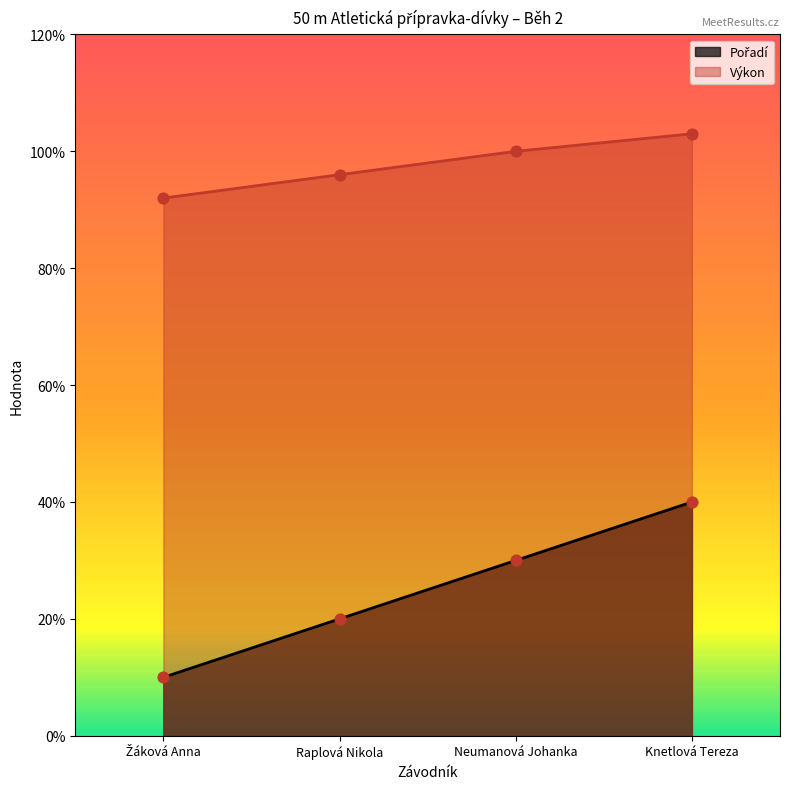

What are all the series names shown in the legend?

Pořadí, Výkon